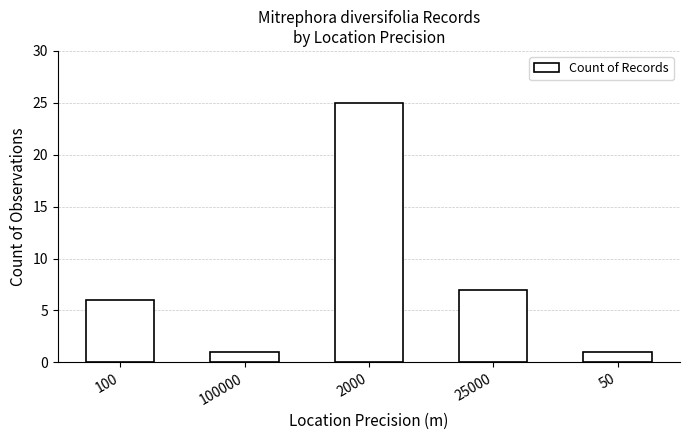

Is it true that the value at 50 is 2?

False